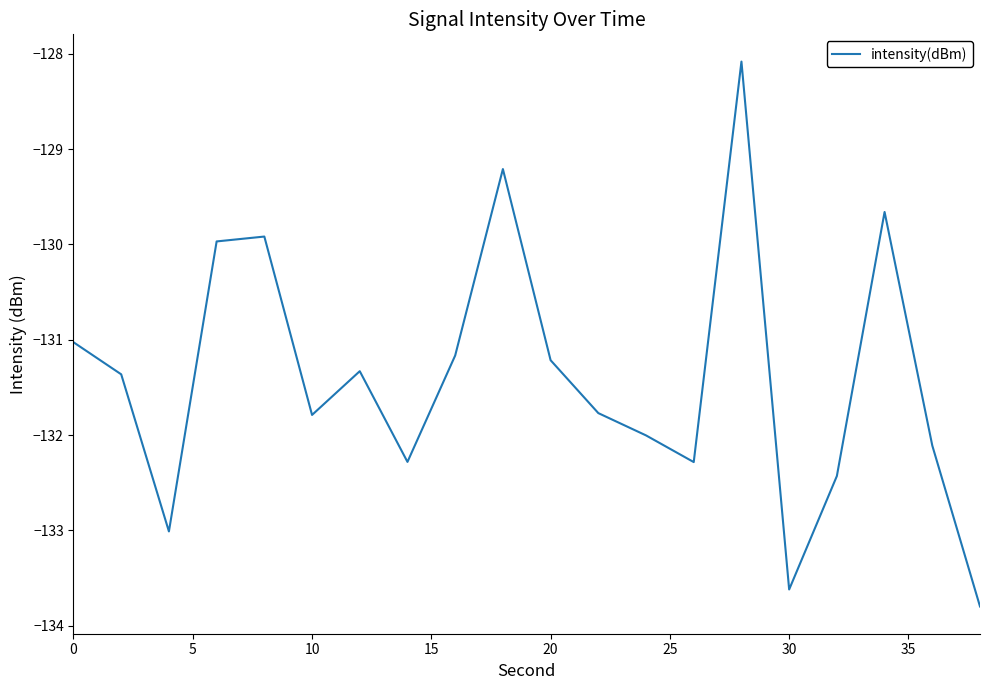

What is the smallest value displayed?

-133.8